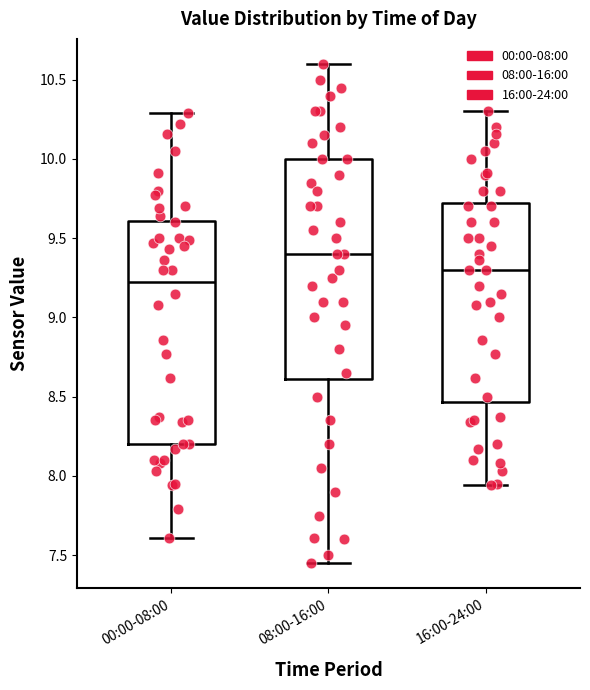

Where is the lower edge of the box for 00:00-08:00 on the y-axis? The values are not printed on the chart, so give them approximately, as read against the axis.

8.20